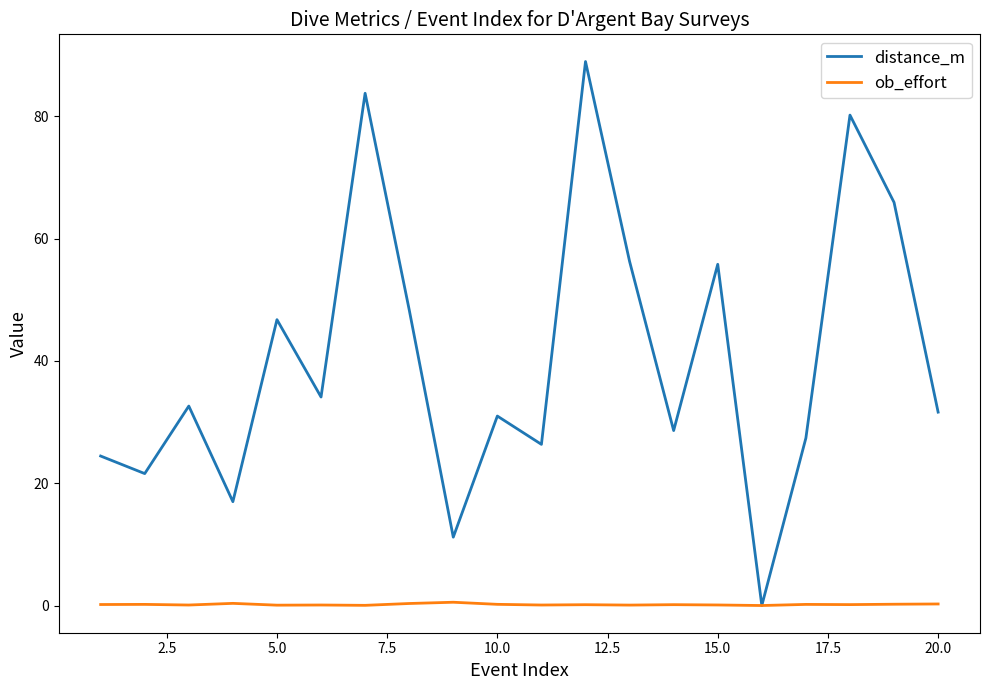

What is the greatest value displayed?

89.0